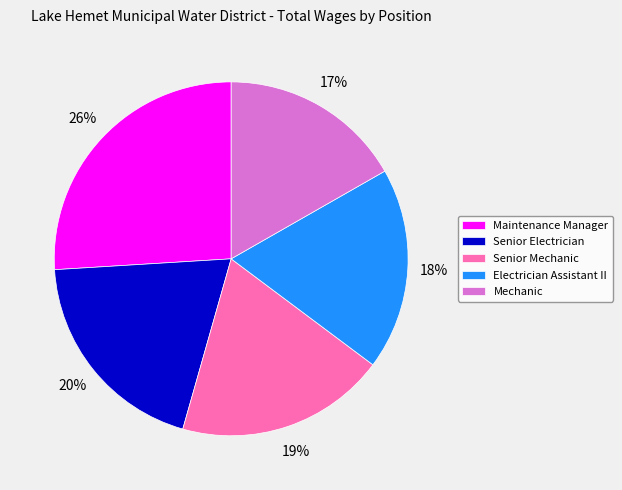

To the nearest percent, what is the average slice percentage?

20%